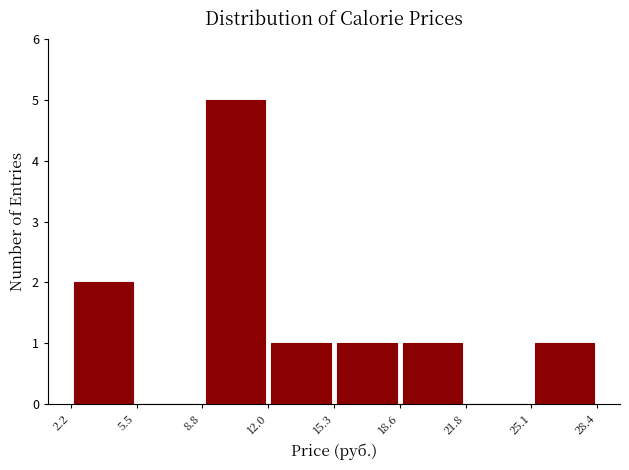

What is the height of the bar covering 18.6 to 21.8 on the x-axis? The values are not printed on the chart, so give them approximately, as read against the axis.

1